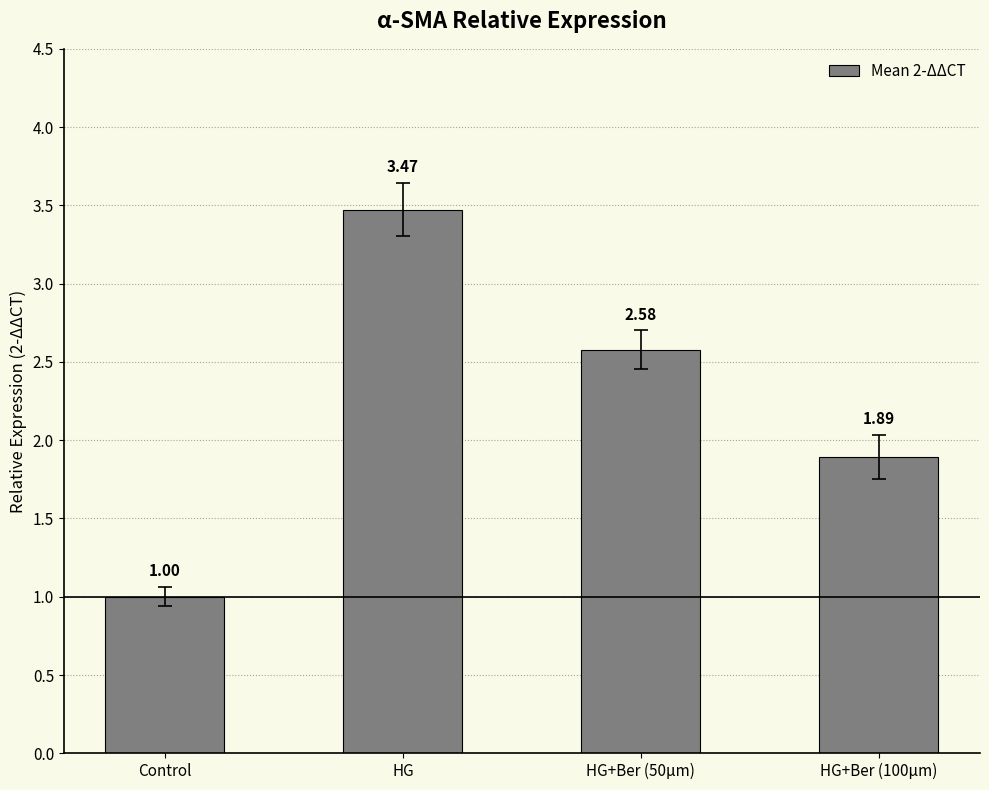

Between HG+Ber (100μm) and HG, which is larger?

HG